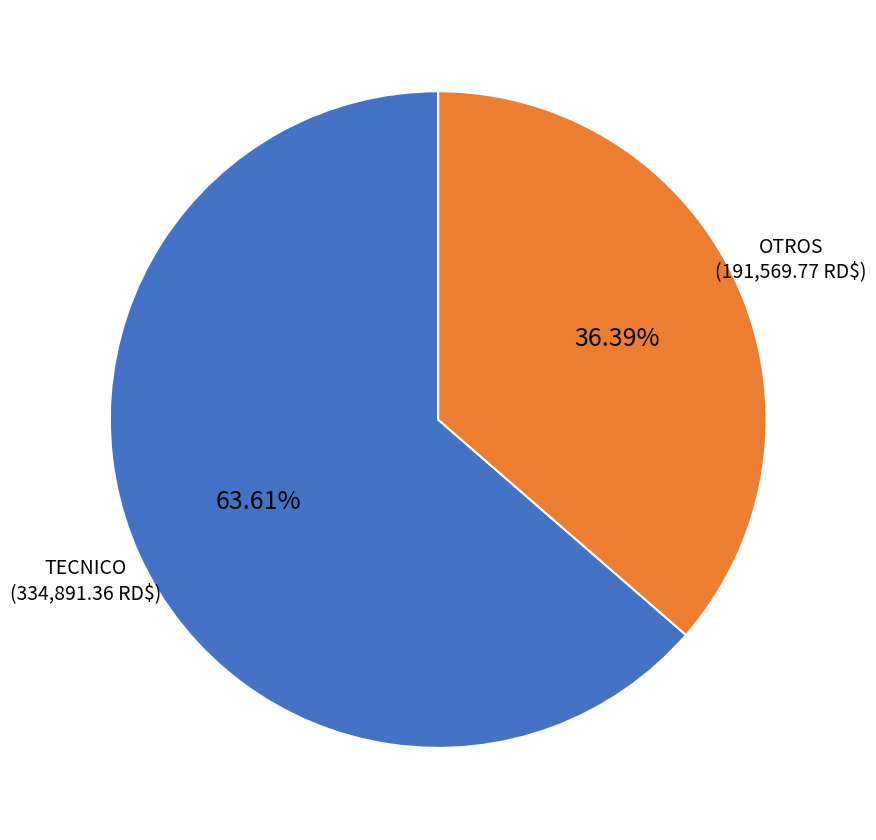

Is there a majority slice in this chart?

Yes